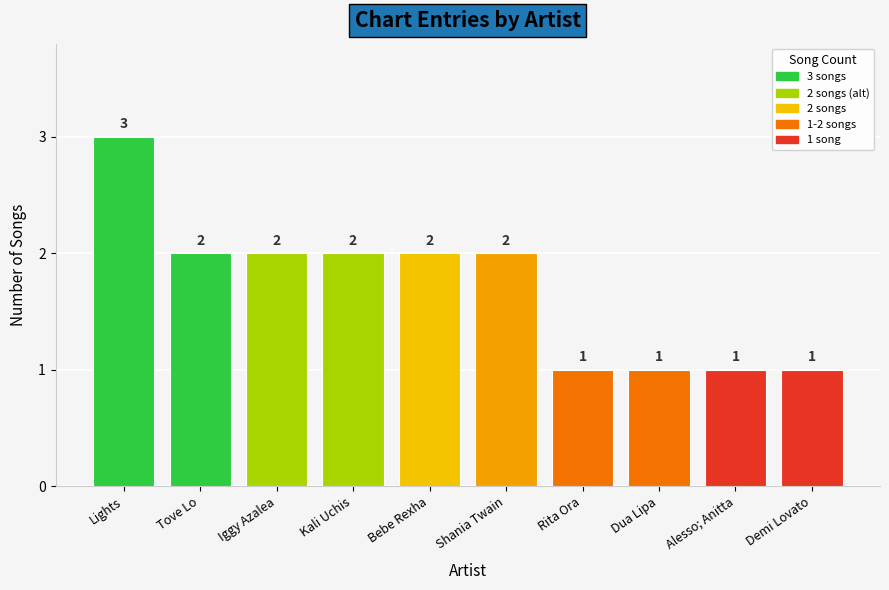

The chart shows a value of 1 at Demi Lovato. True or false?

True